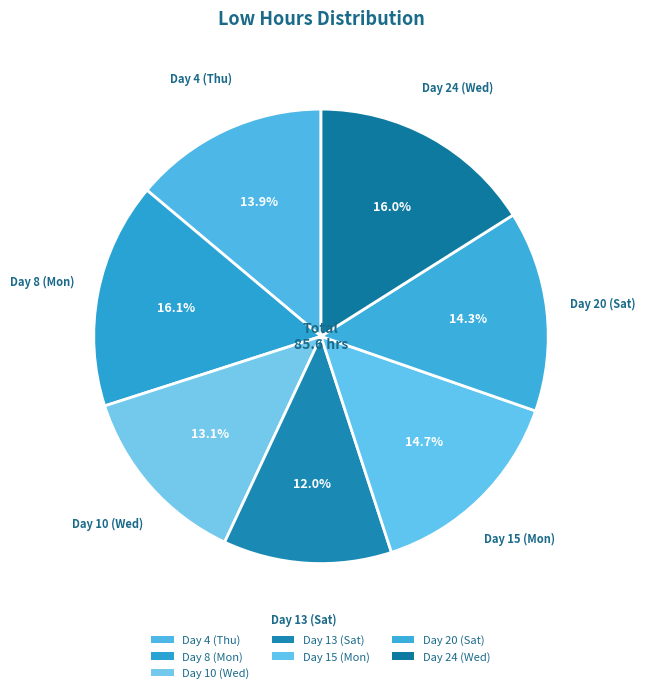

Which category has the biggest portion of the pie?

Day 8 (Mon)